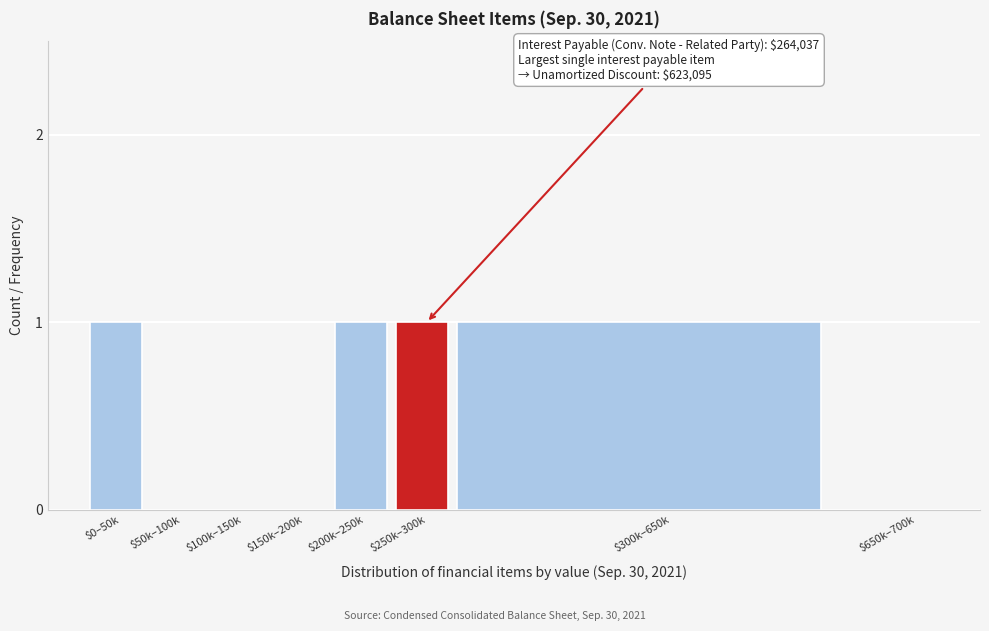

What is the sum of all values?

4